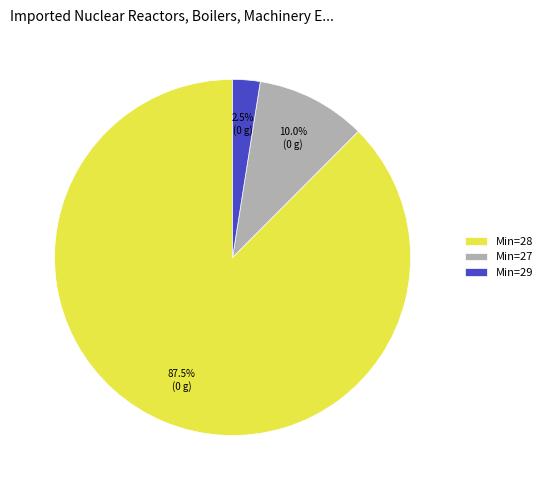

Approximately how many times larger is the value at Min=28 compared to Min=27?

8.8